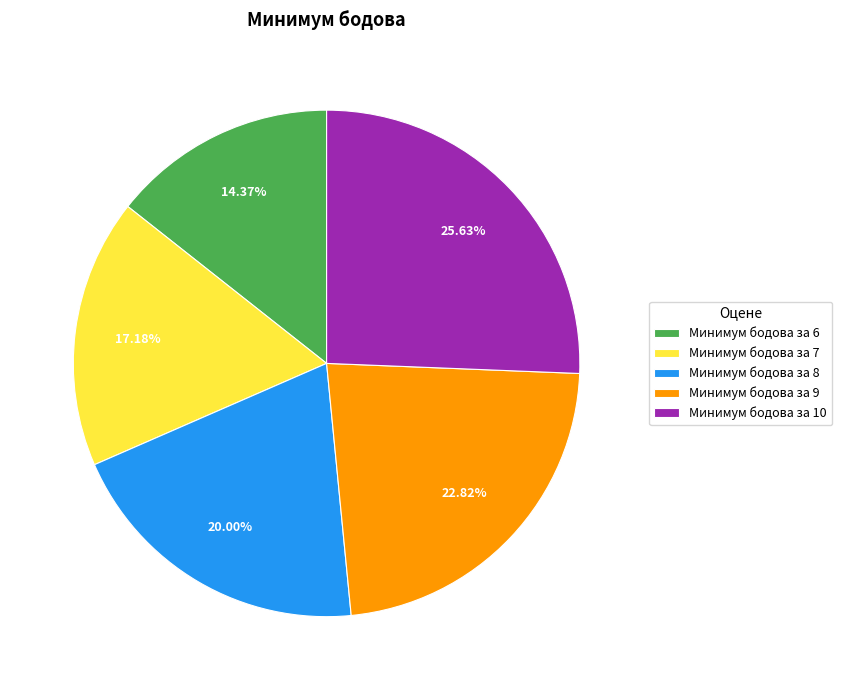

Count the number of slices in the pie.

5